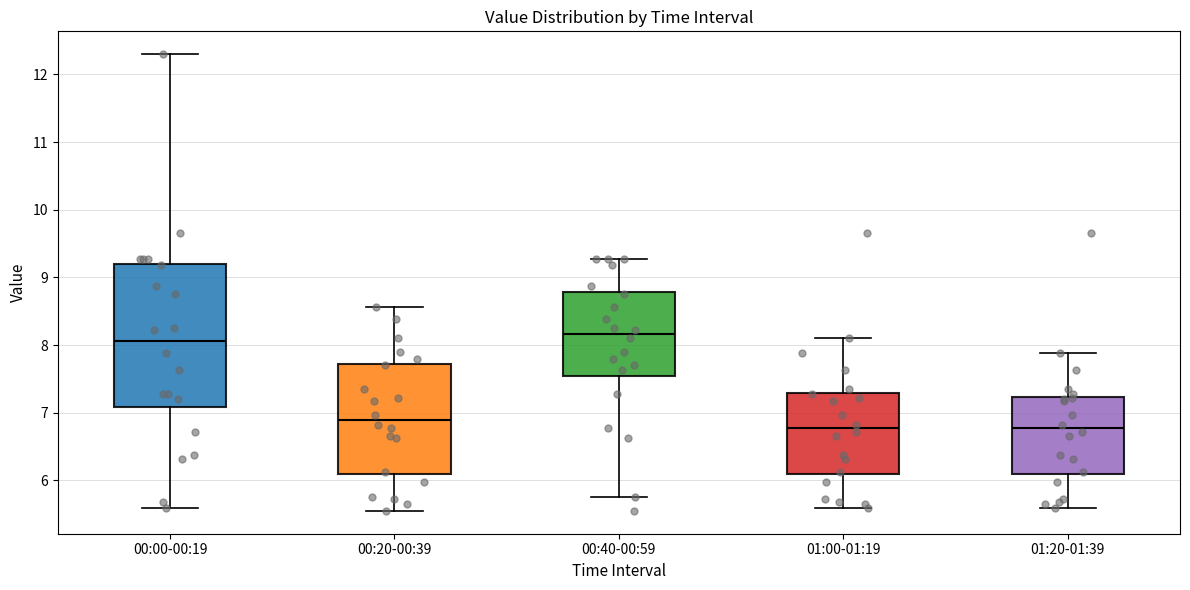

Where does the upper whisker of the box for 00:00-00:19 end on the y-axis? The values are not printed on the chart, so give them approximately, as read against the axis.

12.3